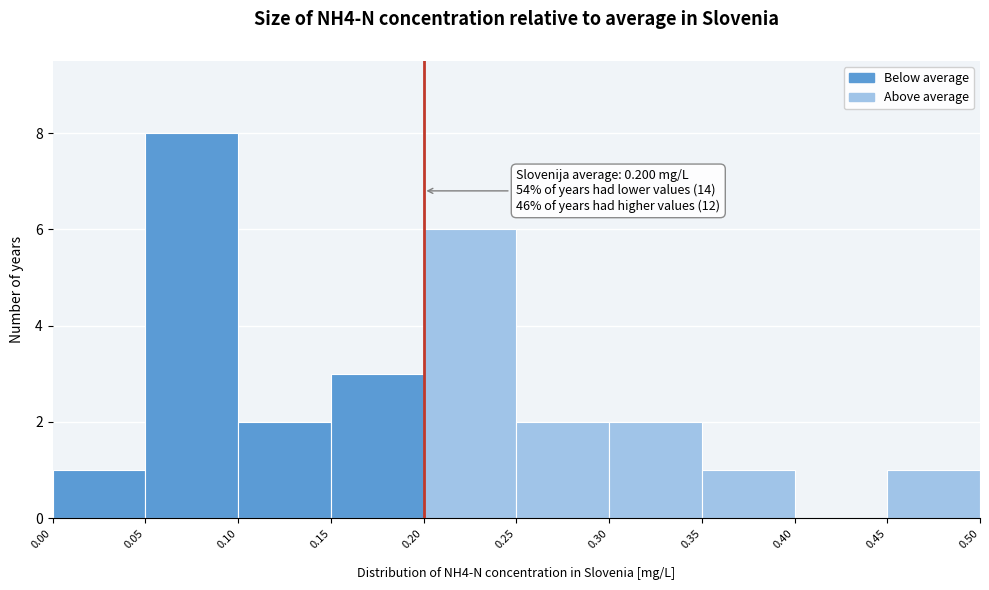

Over which range of the x-axis is the bar tallest?

0.05 to 0.10